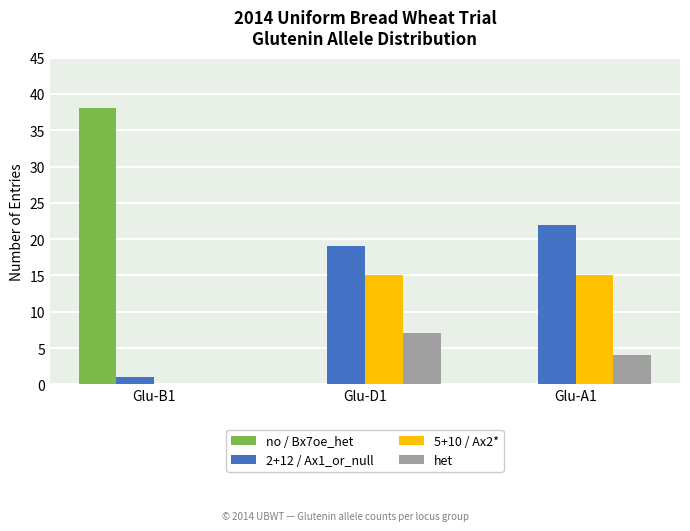

How many distinct data groups are displayed?

4